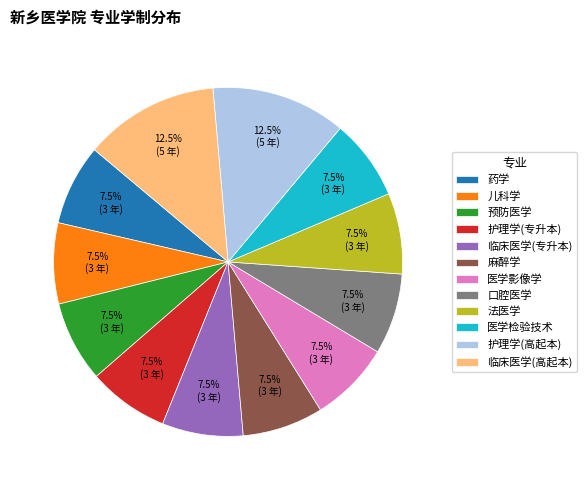

How many segments does this pie chart have?

12